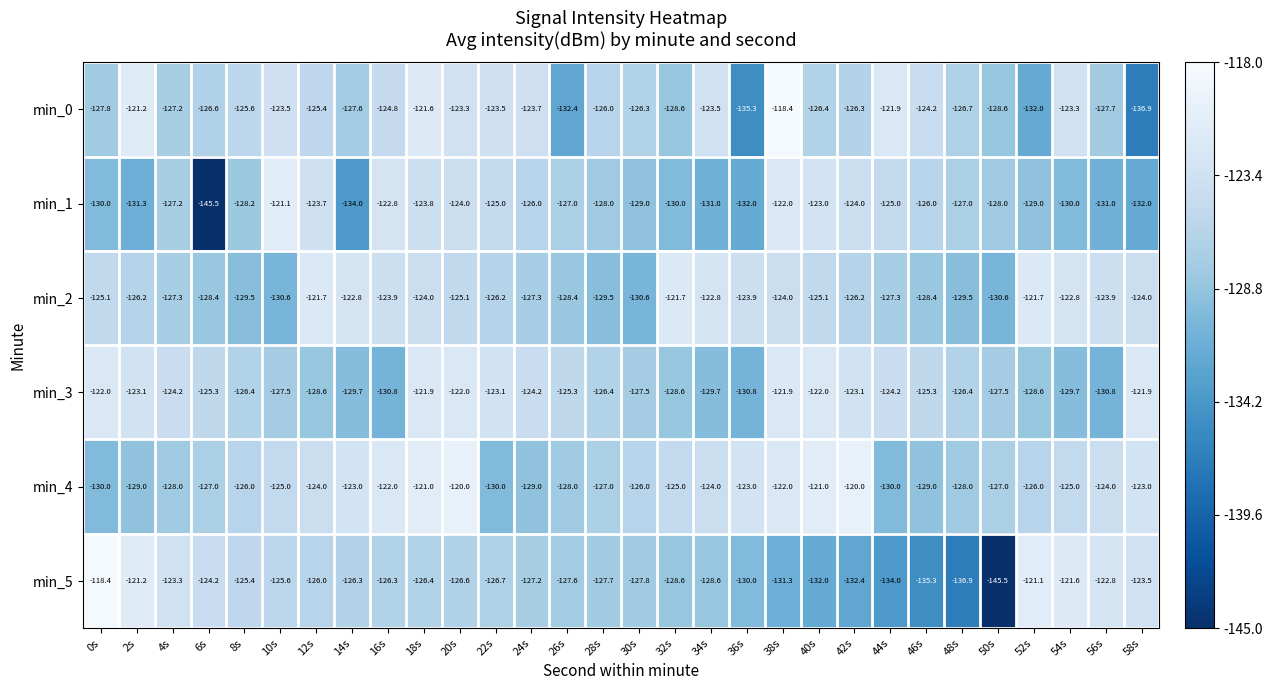

What is the approximate value of min_2 at 56s?

-123.9